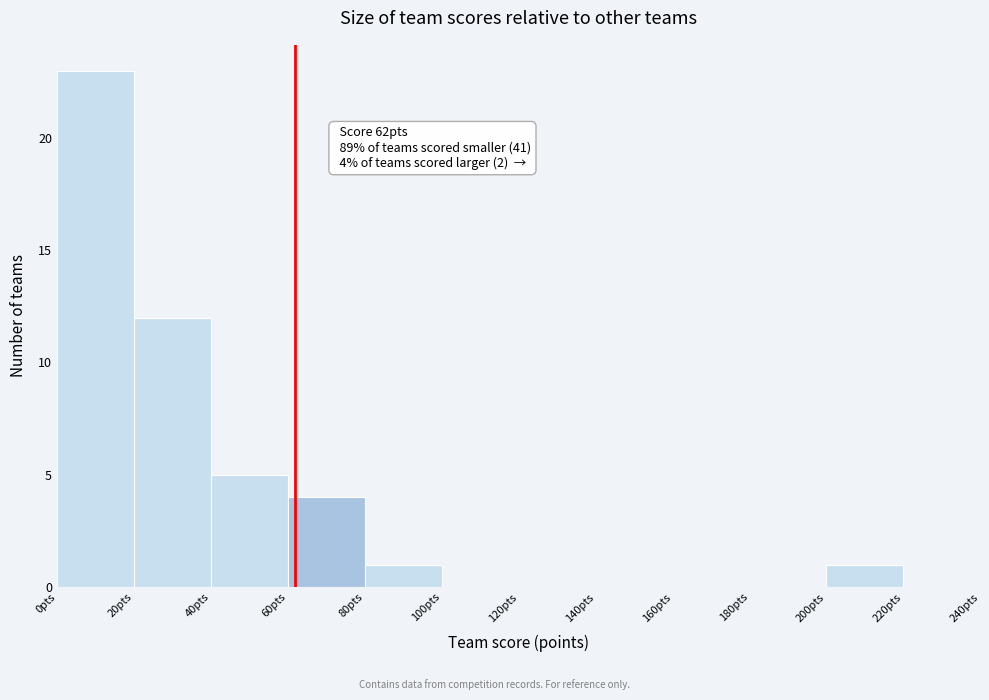

Which range on the x-axis has the tallest bar?

0 to 20